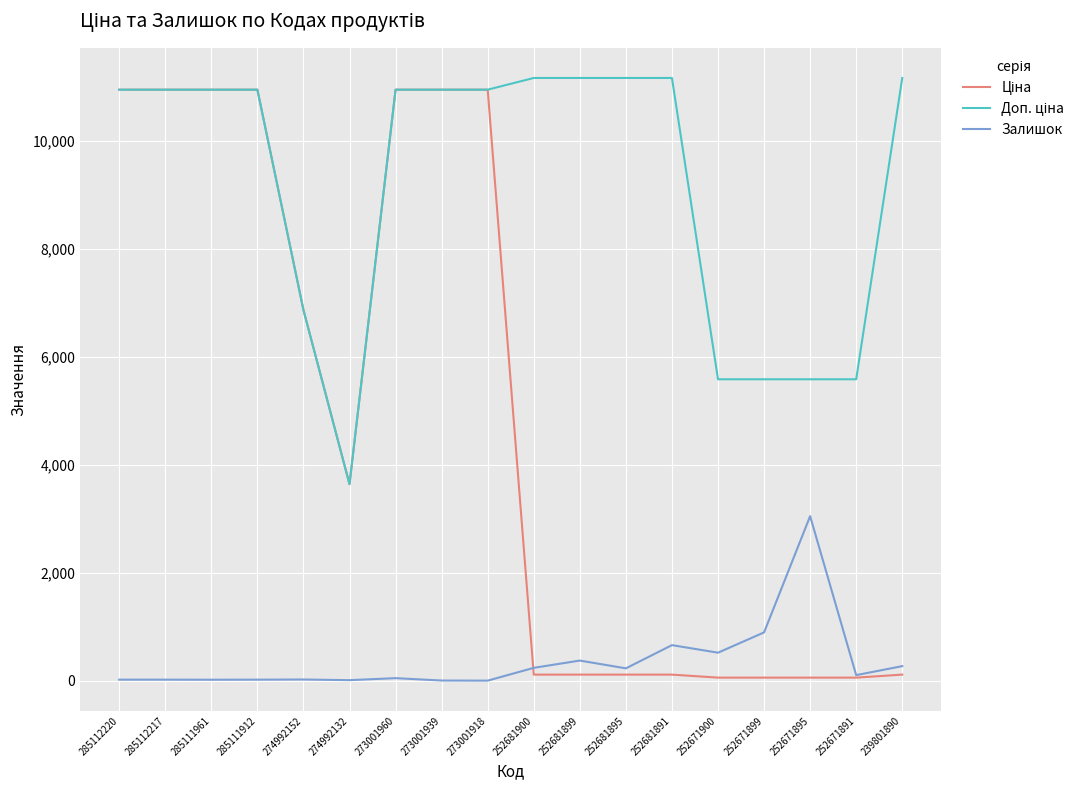

What is the difference between the Залишок values at 252681899 and 252681895?

144.0